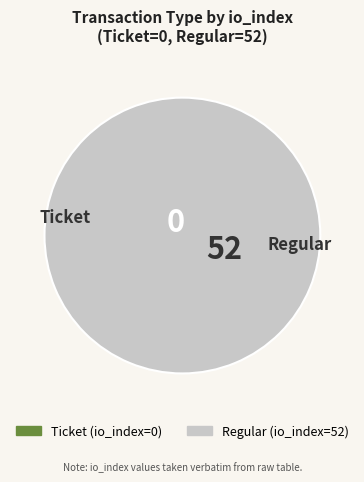

Does Ticket (io_index=0) represent more than half of the total?

No